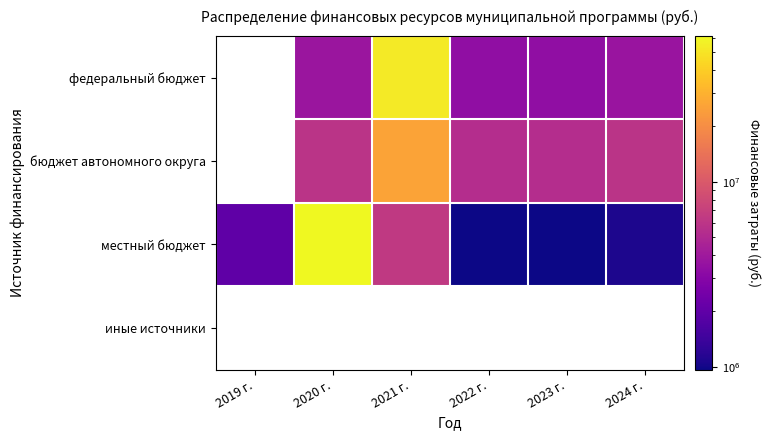

What is the approximate value of федеральный бюджет at 2020 г.?

3782900.0